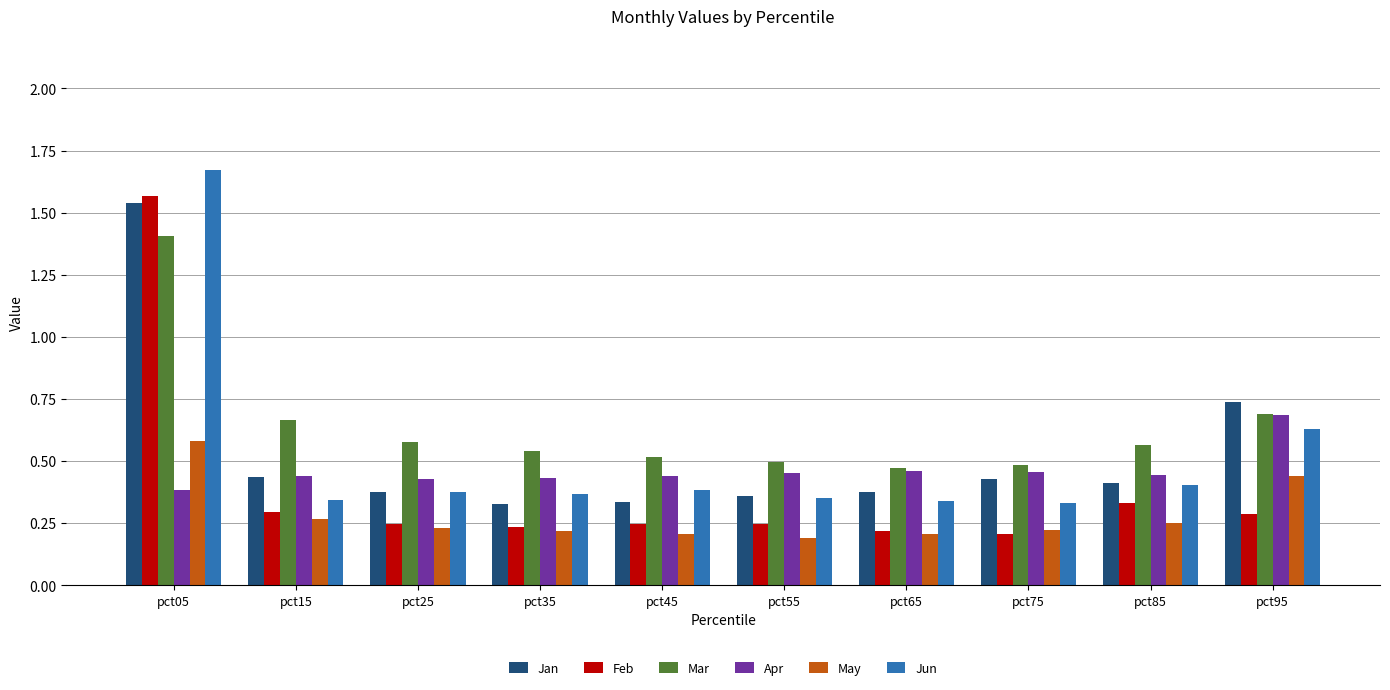

Count the Apr values in the range 0 to 1.

10